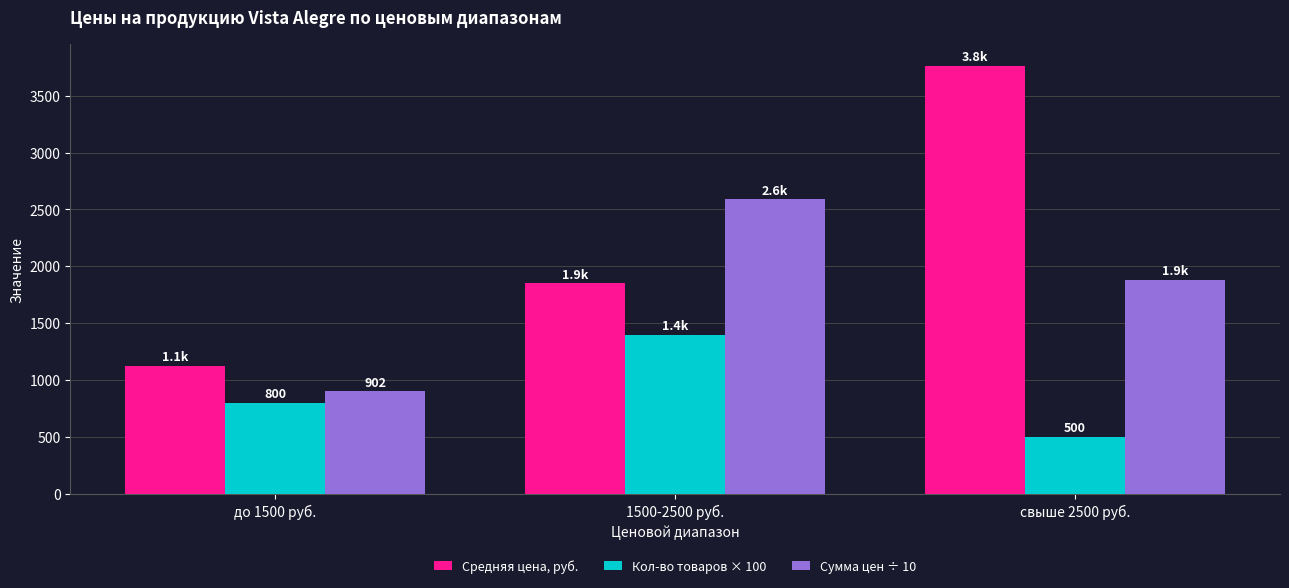

How many series are shown in this chart?

3